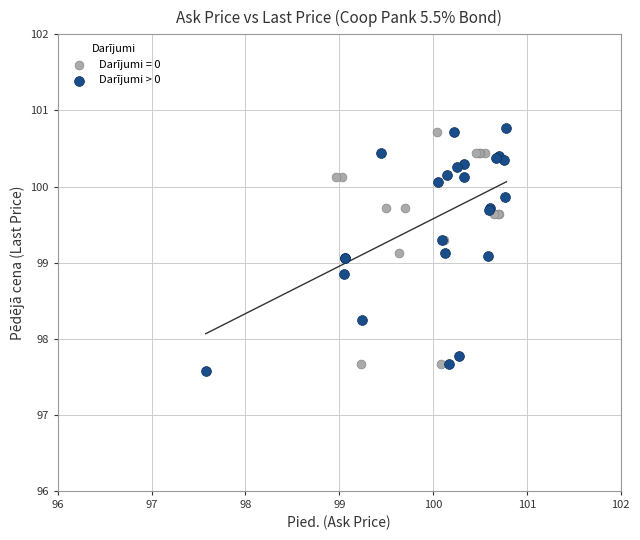

What are all the series names shown in the legend?

Darījumi = 0, Darījumi > 0